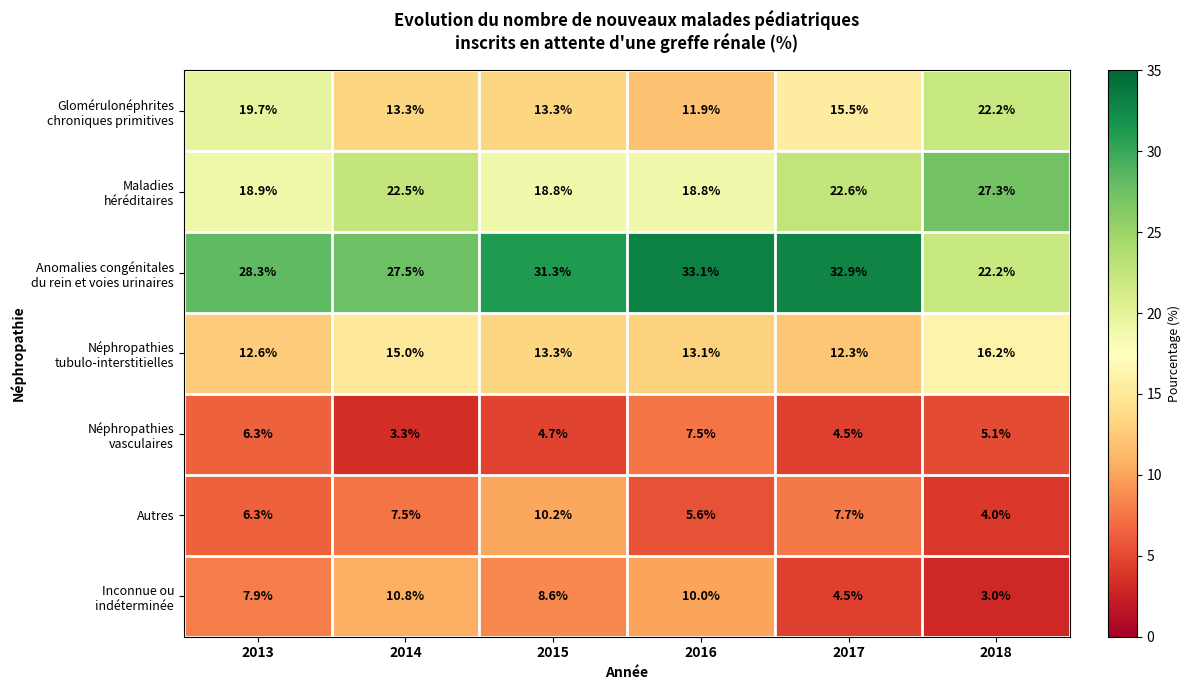

What is the maximum value shown in the chart?

33.1